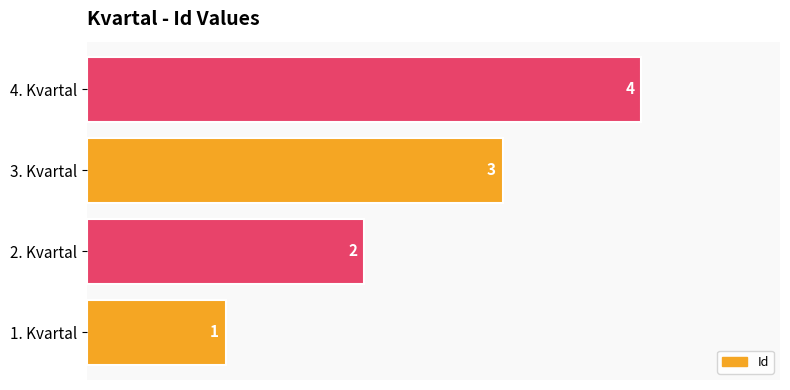

List the labels in order of value, smallest first.

1. Kvartal, 2. Kvartal, 3. Kvartal, 4. Kvartal